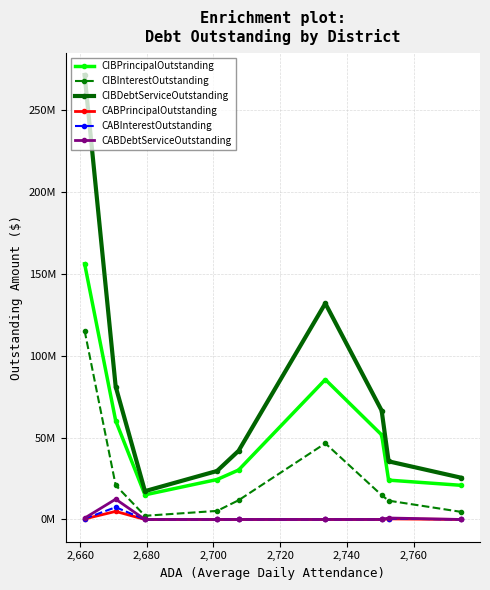

At how many categories does at least one series exceed 95172615?

2